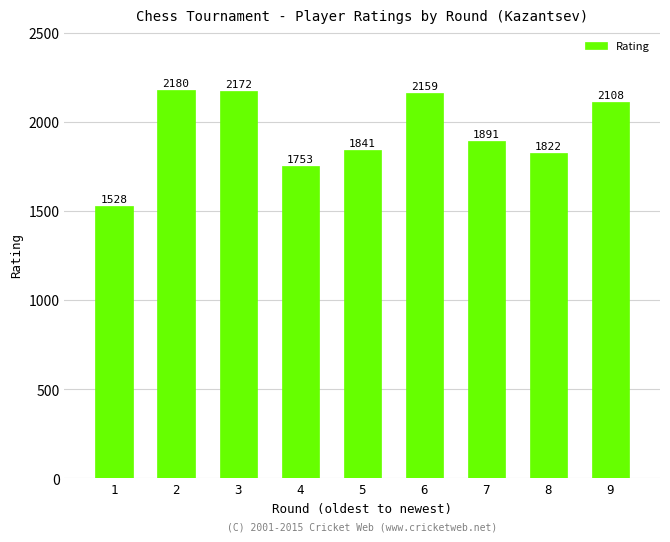

Is it true that the value at 8 is 1822?

True